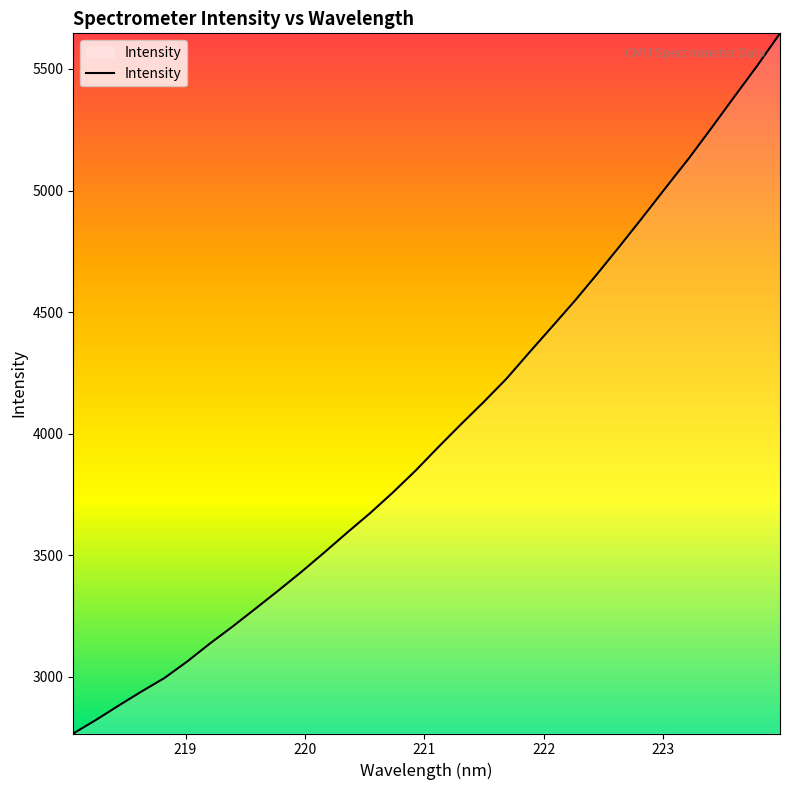

Does the chart display data point markers on the line(s)?

No